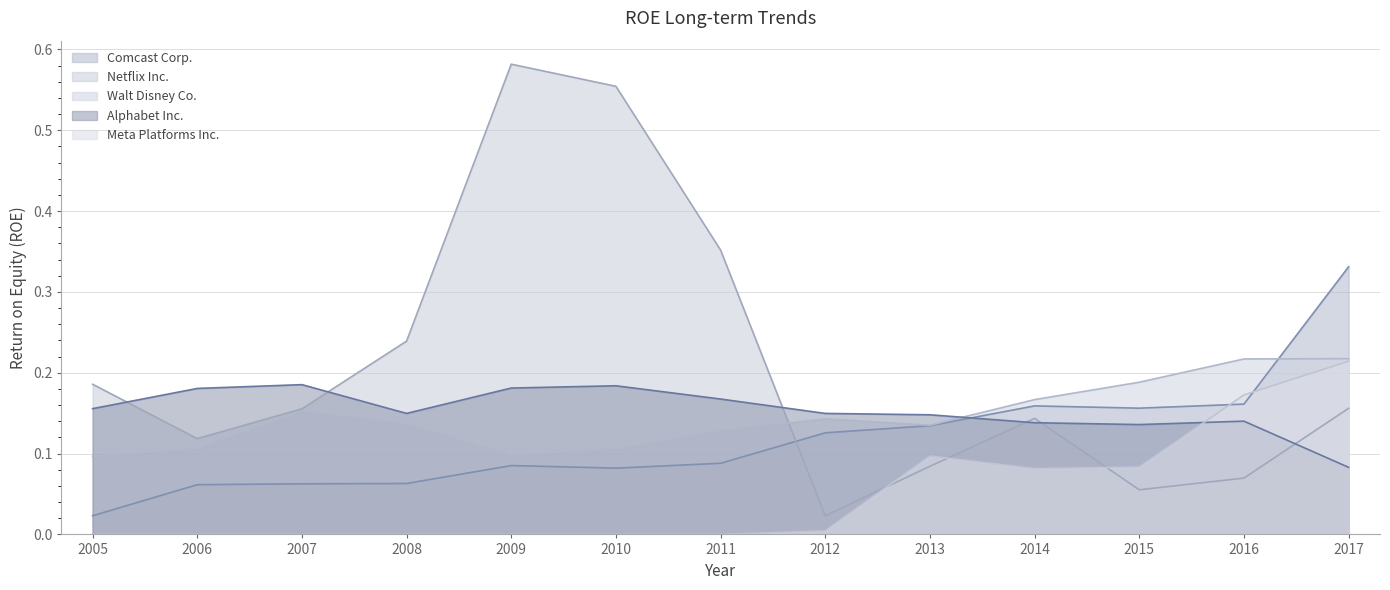

What is the value of the Meta Platforms Inc. point at the 12th from the left?

0.2